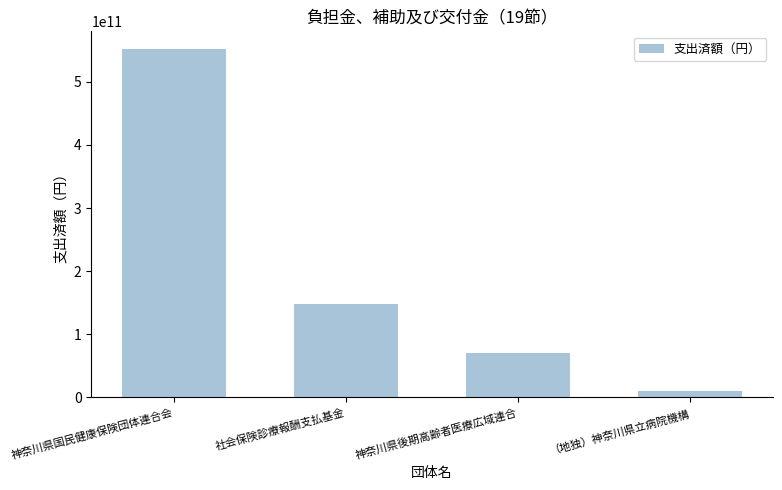

At which label does the data first exceed 148134241373?

神奈川県国民健康保険団体連合会